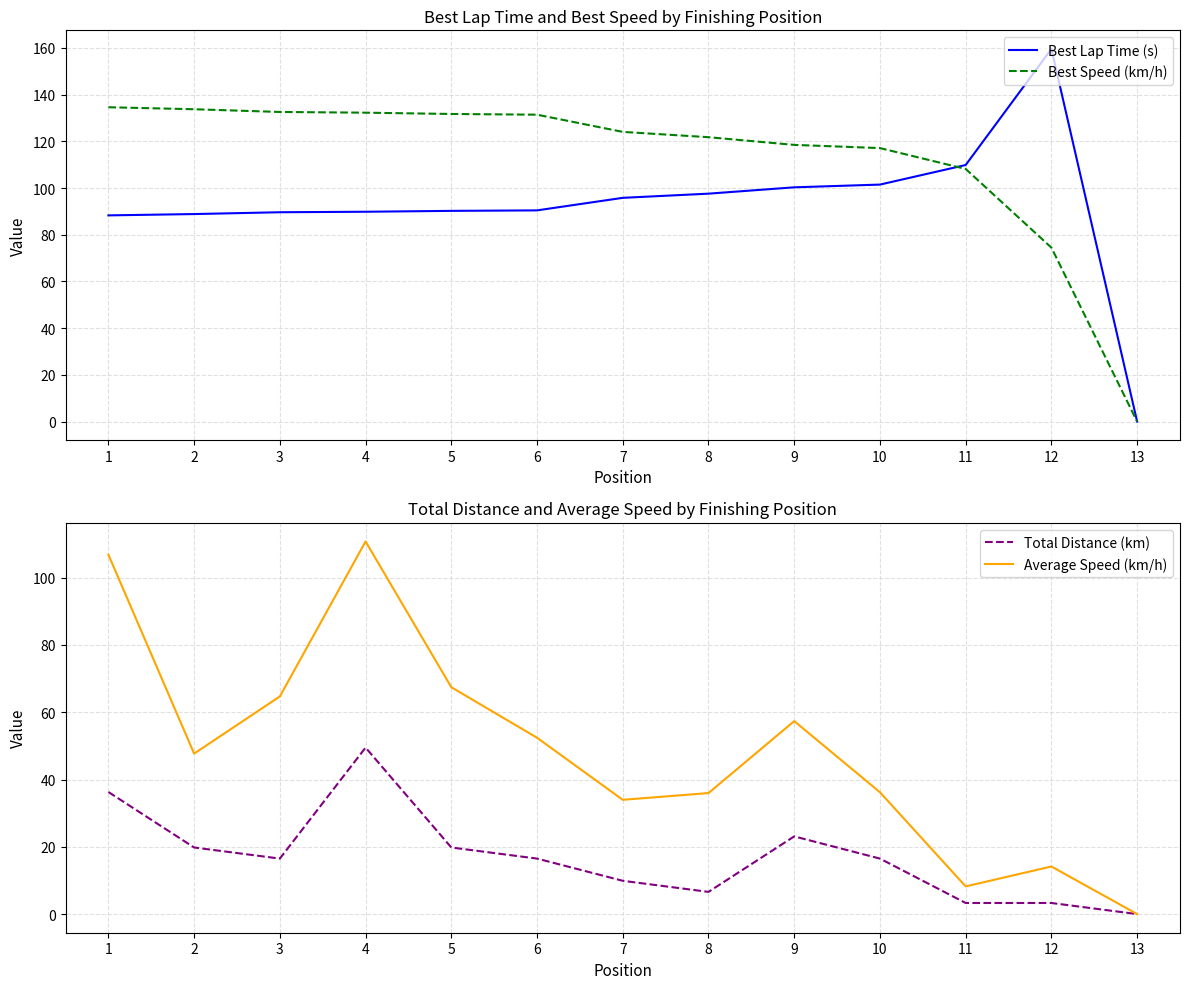

At which category does Best Lap Time (s) reach its first local peak?

12